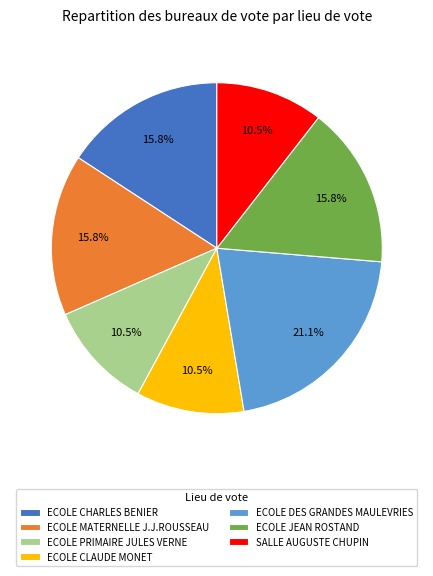

Which slice is the largest?

ECOLE DES GRANDES MAULEVRIES